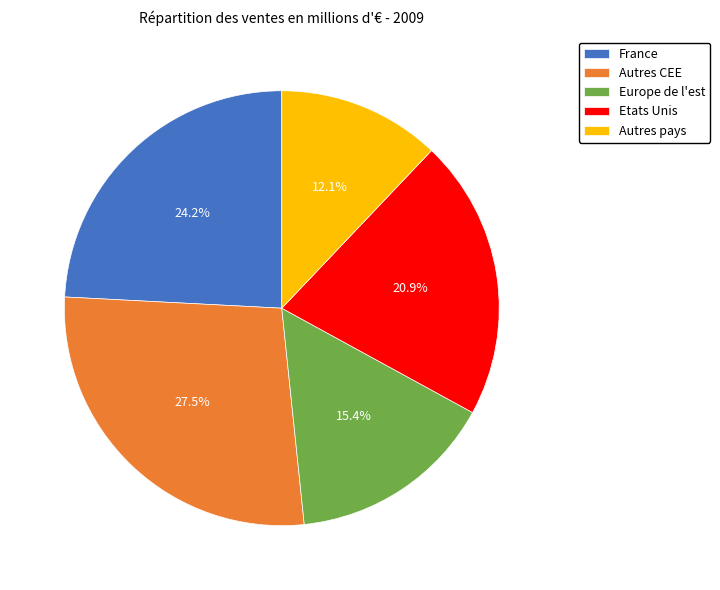

Is it true that France is 35% of the pie?

False